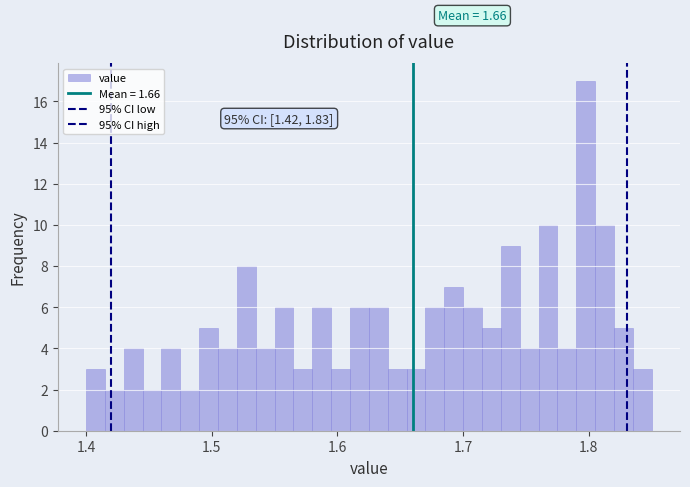

Around what value on the x-axis is the tallest bar? Give the approximate position of its centre, as read against the axis.

1.80